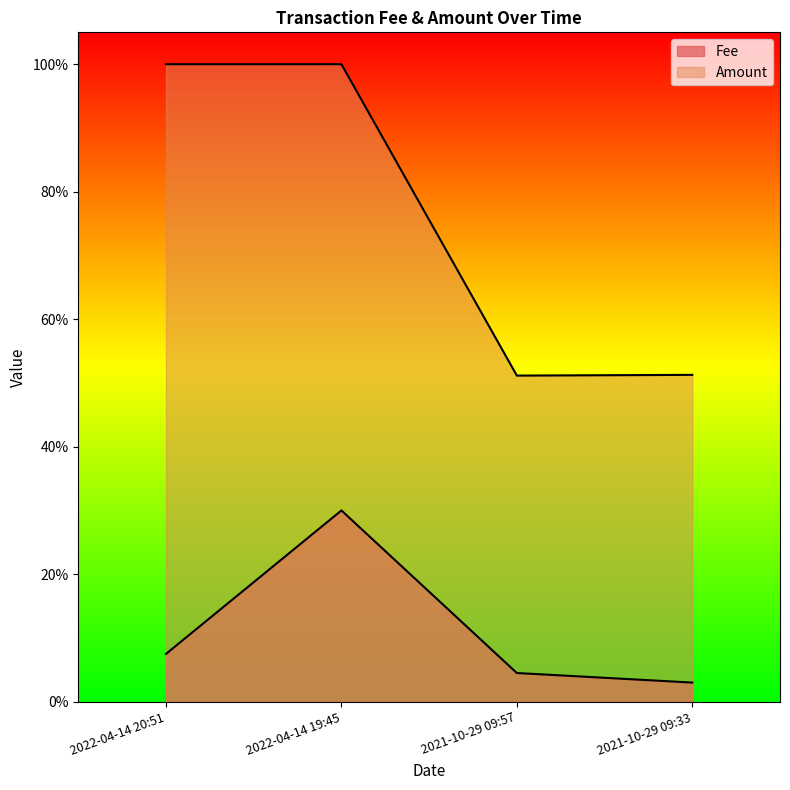

Reading left to right, list all the values displayed in this chart.

Fee: 0.1	0.3	0.0	0.0
Amount: 1.0	1.0	0.5	0.5